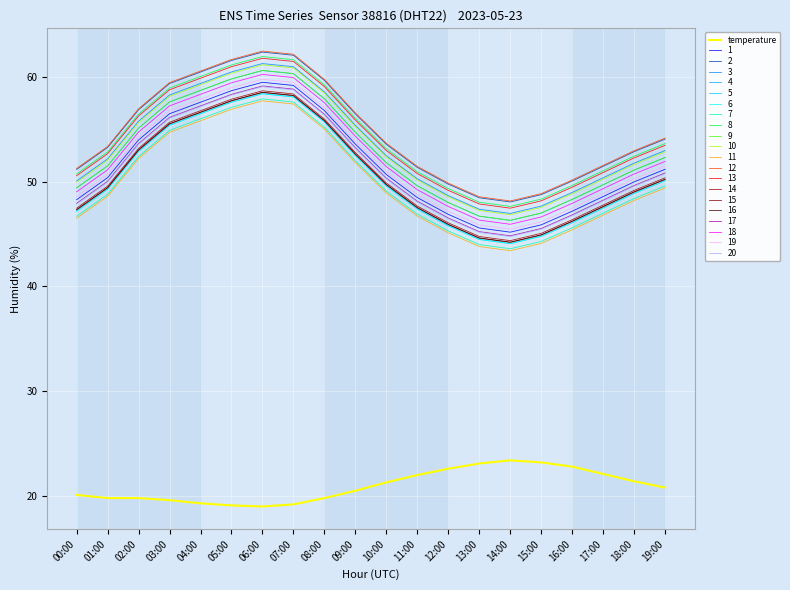

What is the label of the 15th point from the right?

05:00